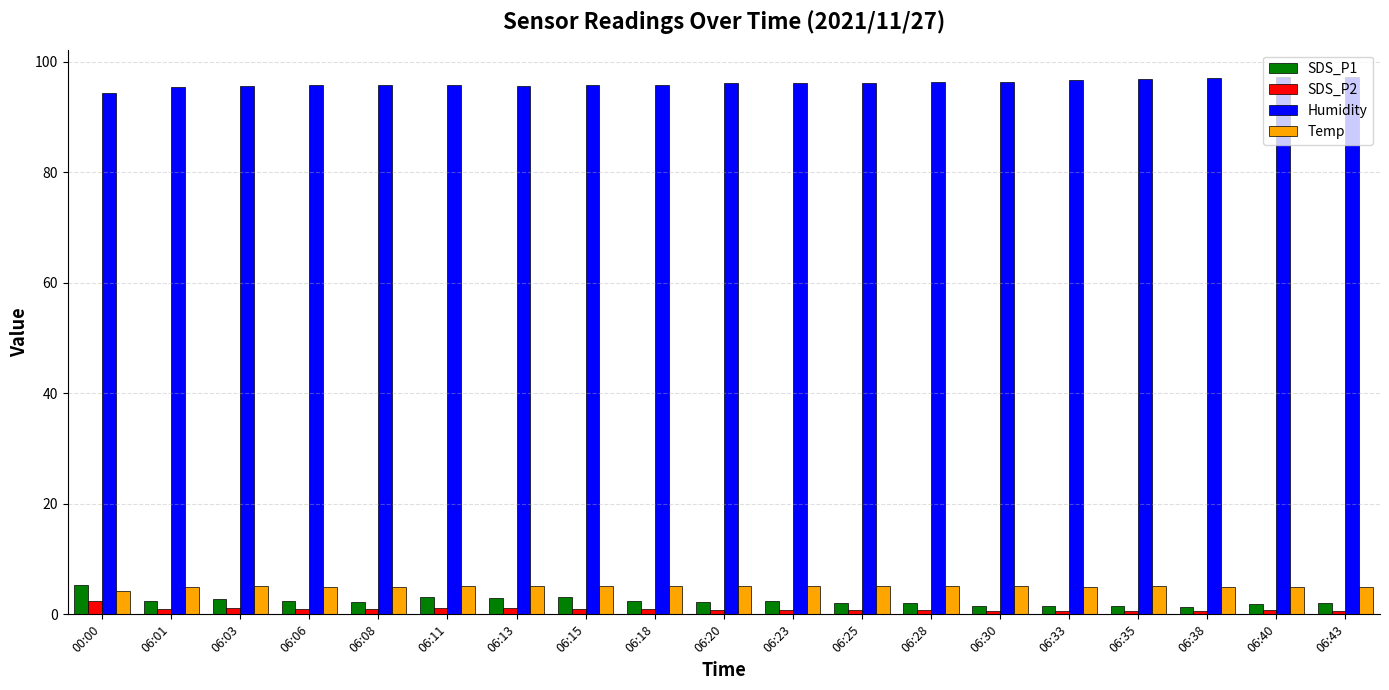

What is the sum of the SDS_P2 values at 06:11 and 06:43?

1.7